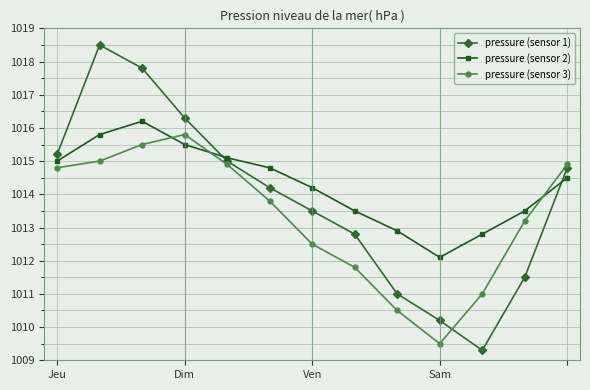

What is the sum of all pressure (sensor 3) values?

13173.2